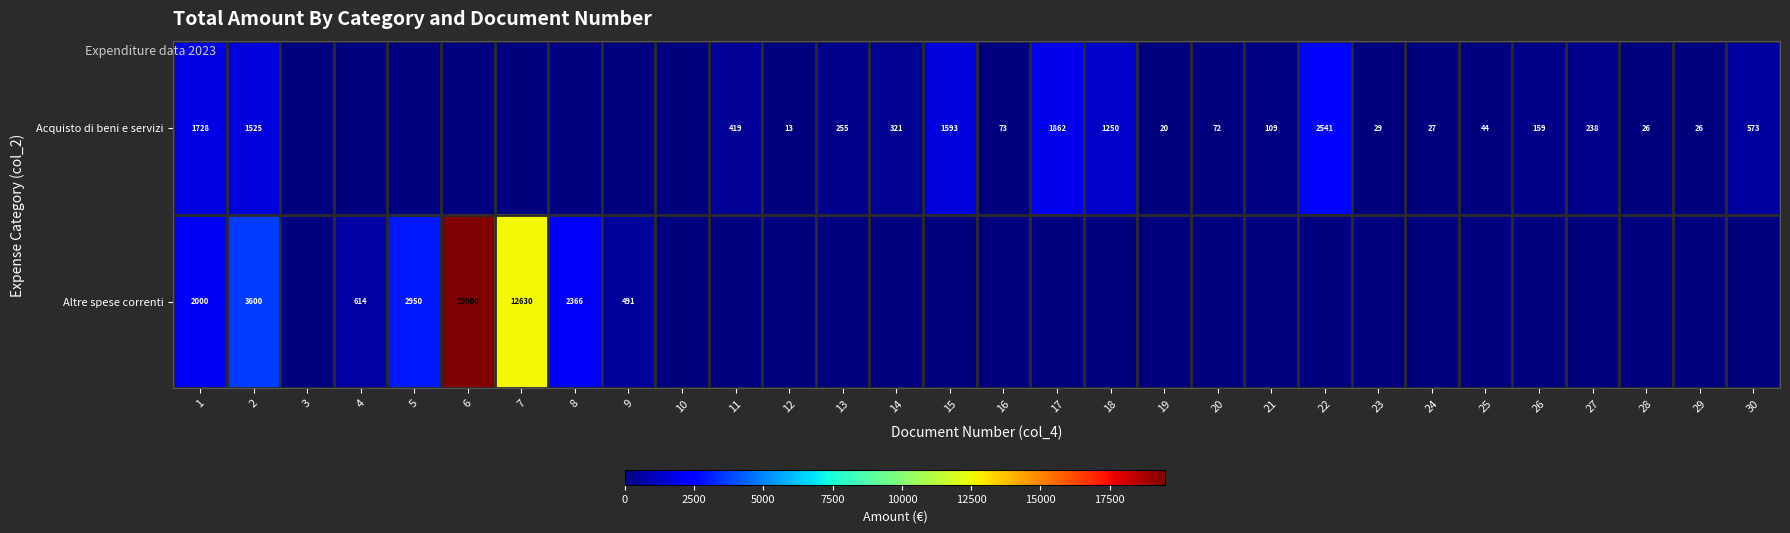

At 25, list the series in order from smallest to largest.

row_1, row_0